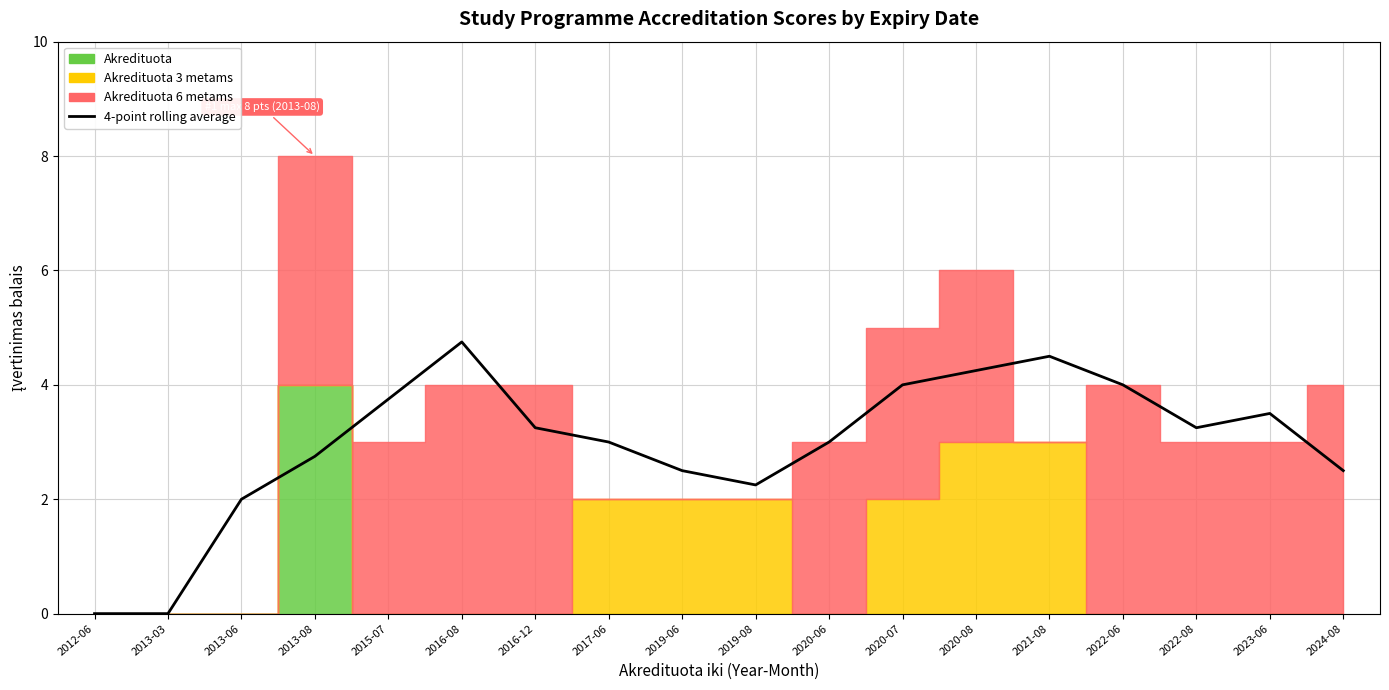

Reading right to left, list all the values displayed in this chart.

2024-08=2.5	2023-06=3.5	2022-08=3.2	2022-06=4.0	2021-08=4.5	2020-08=4.2	2020-07=4.0	2020-06=3.0	2019-08=2.2	2019-06=2.5	2017-06=3.0	2016-12=3.2	2016-08=4.8	2015-07=3.8	2013-08=2.8	2013-06=2.0	2013-03=0.0	2012-06=0.0